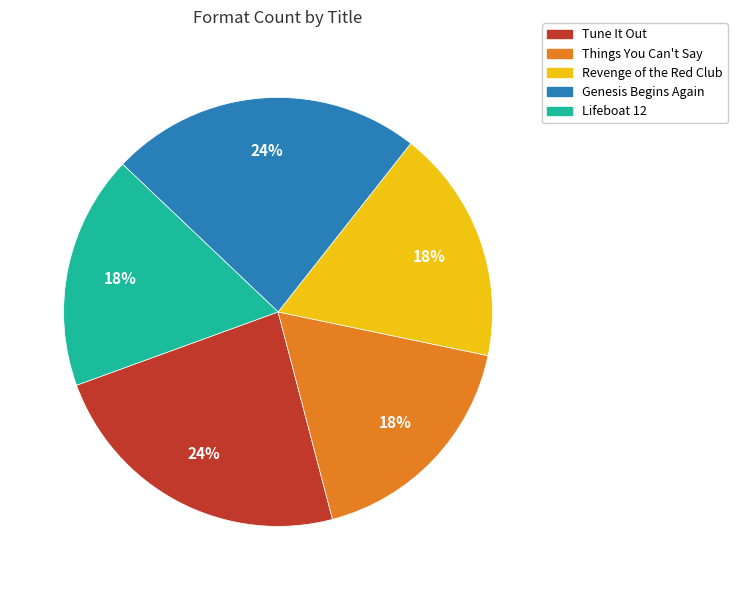

Is the sum of Tune It Out and Lifeboat 12 greater than half?

No